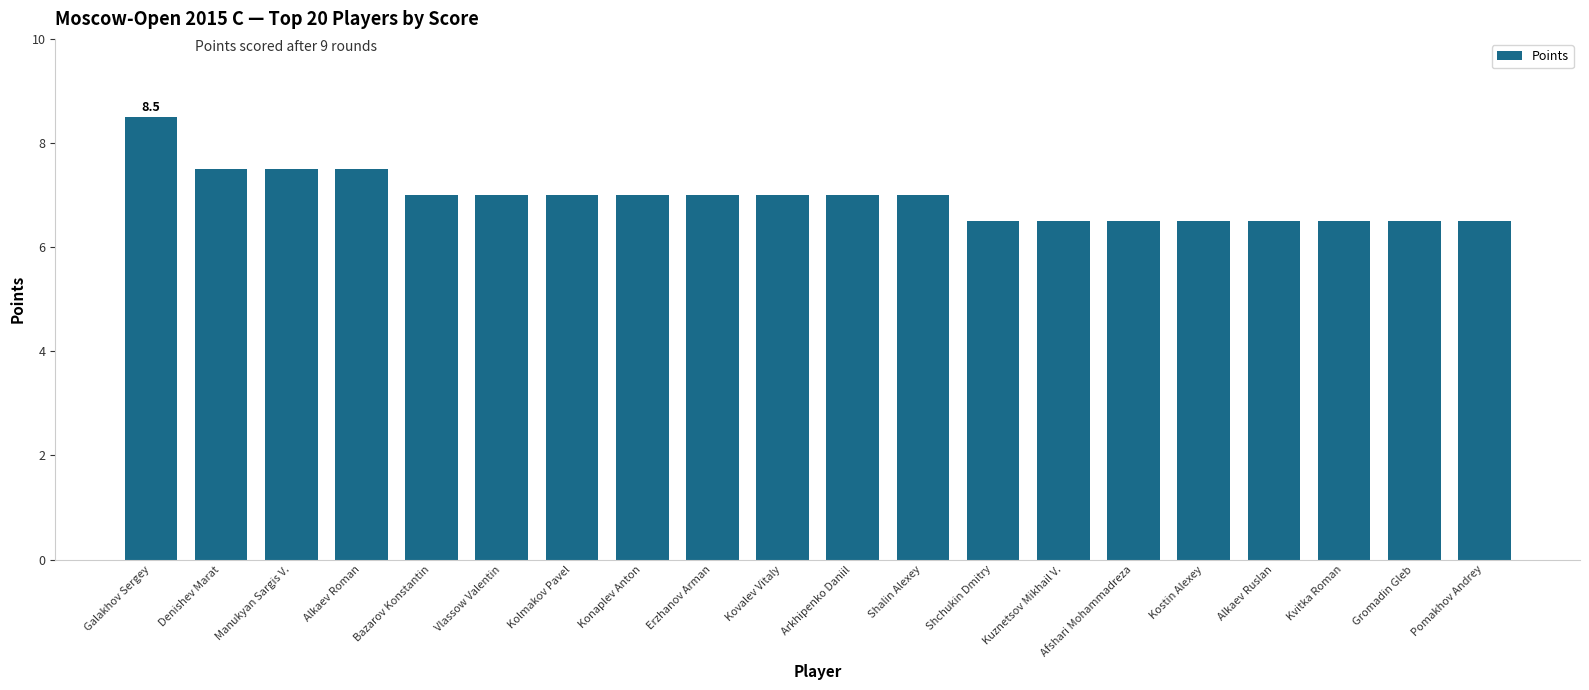

Is it true that the value at Galakhov Sergey is 5.9?

False